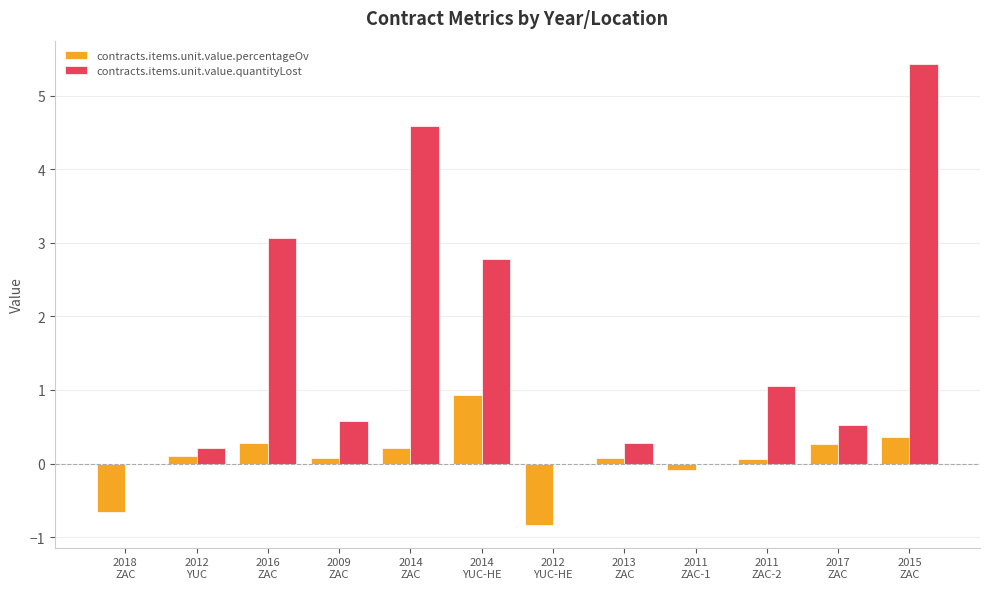

What are all the series names shown in the legend?

contracts.items.unit.value.percentageOv, contracts.items.unit.value.quantityLost